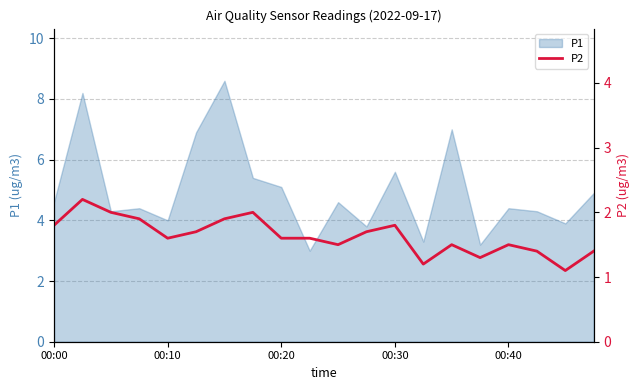

Does the chart have visible grid lines?

Yes